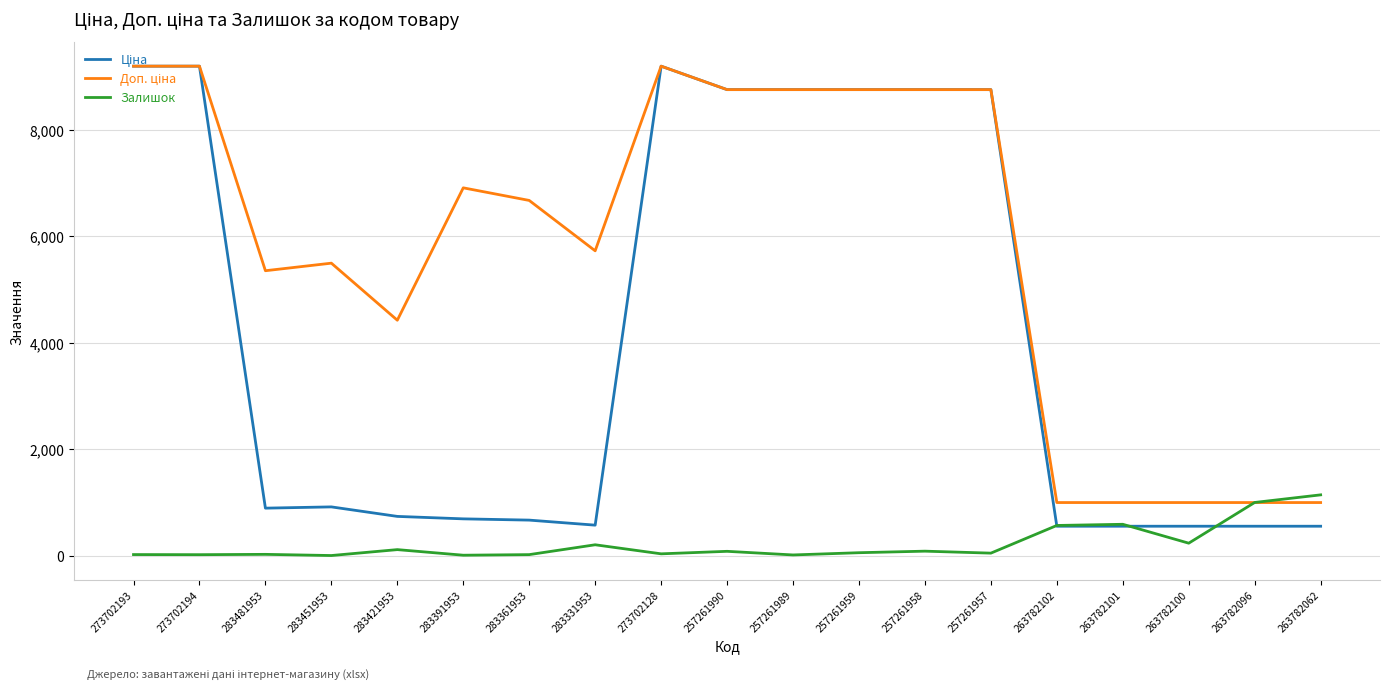

Is this an area chart (filled region under the line)?

No